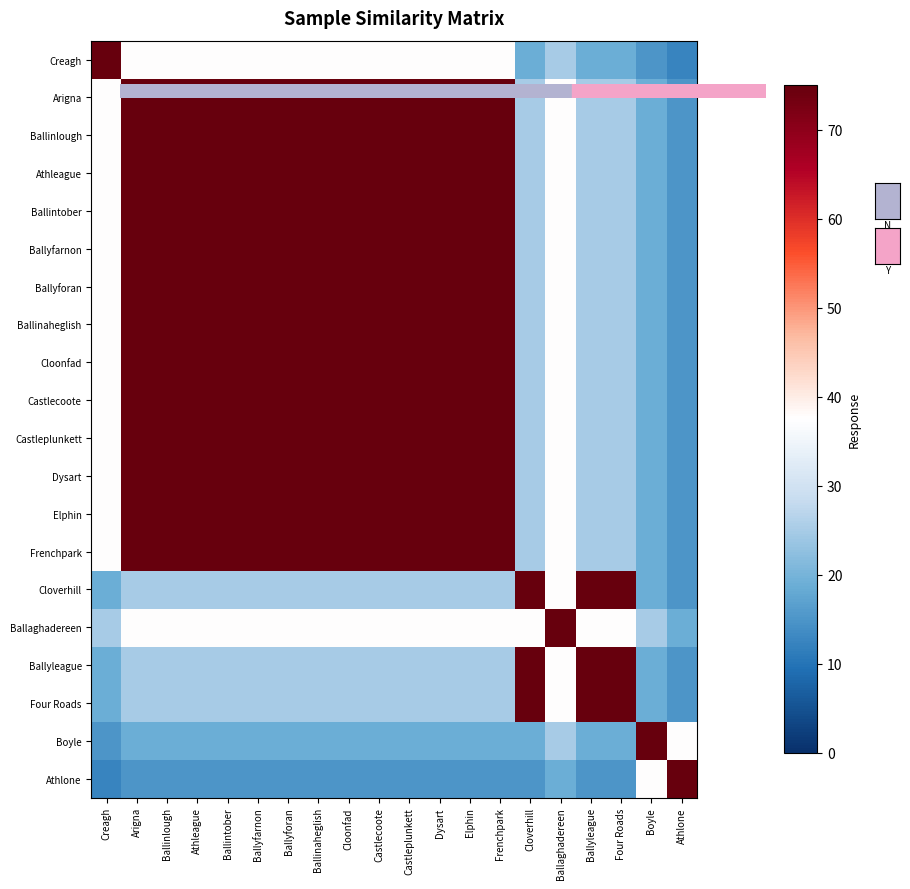

Which series has the widest spread of values?

Creagh